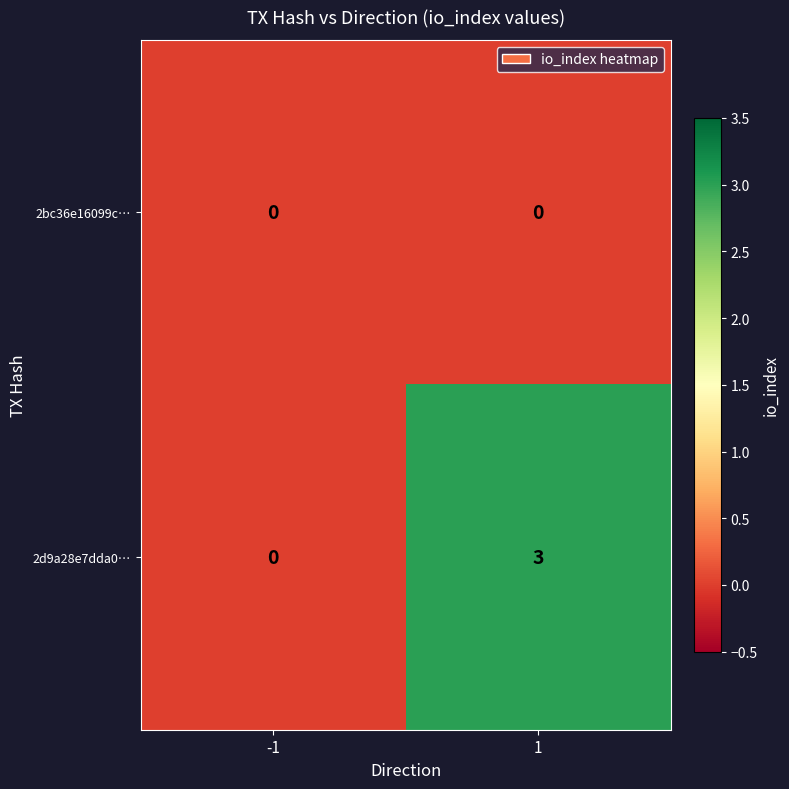

Reading right to left, transcribe all the data shown in this chart.

2bc36e16099c…: 1=0	-1=0
2d9a28e7dda0…: 1=3	-1=0